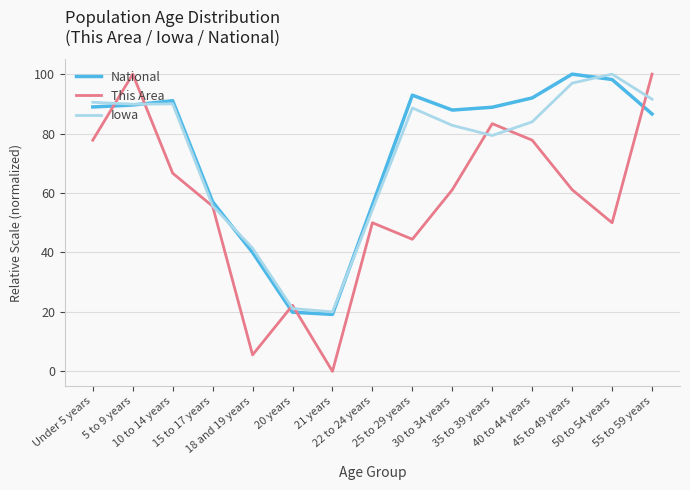

How many interior local valleys does the This Area series have?

4